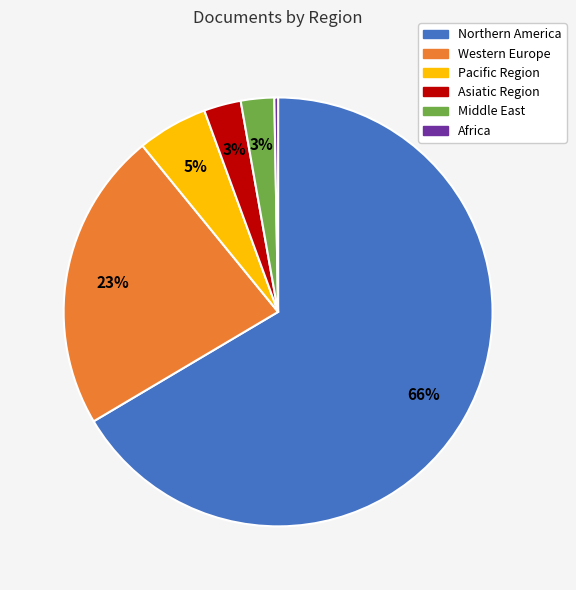

Count the number of slices in the pie.

6